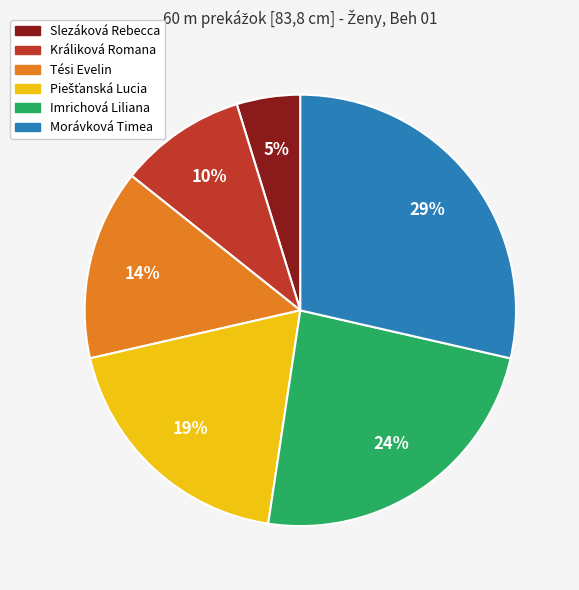

Does Tési Evelin account for over 50% of the chart?

No